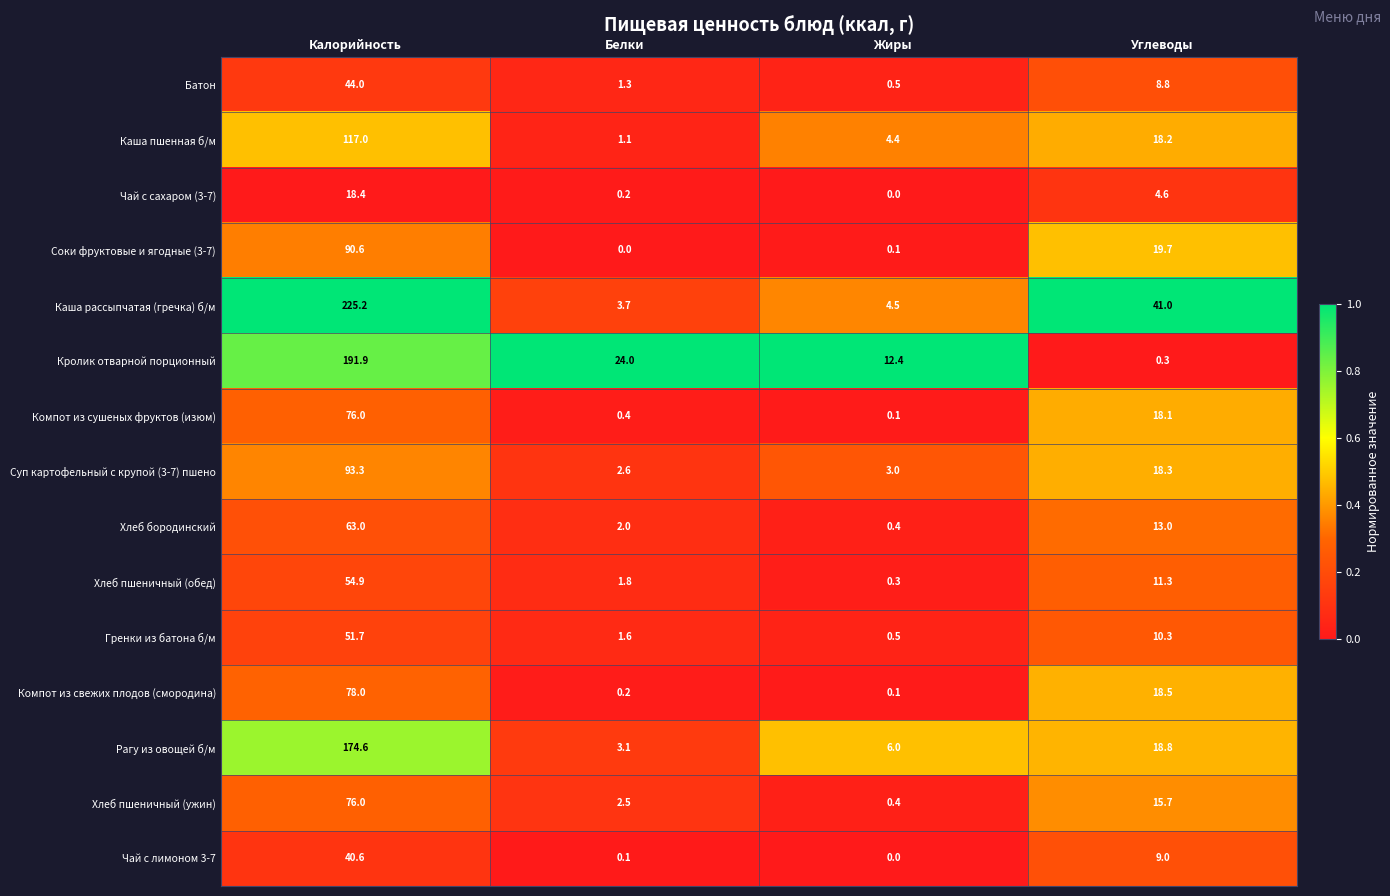

Which series changed the most between Белки and Углеводы?

Каша рассыпчатая (гречка) б/м